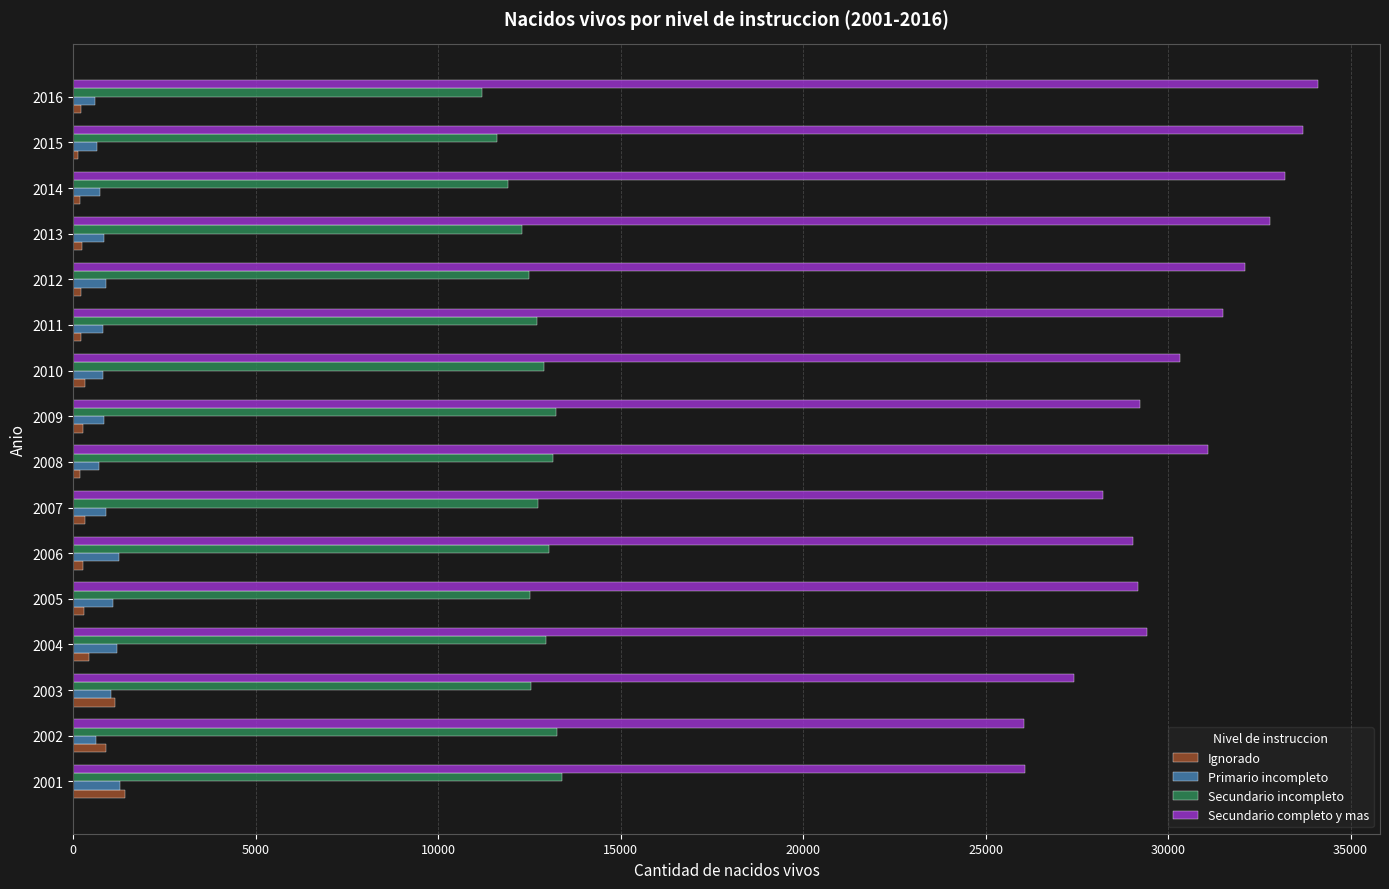

Which label corresponds to the largest value in the chart?

2016